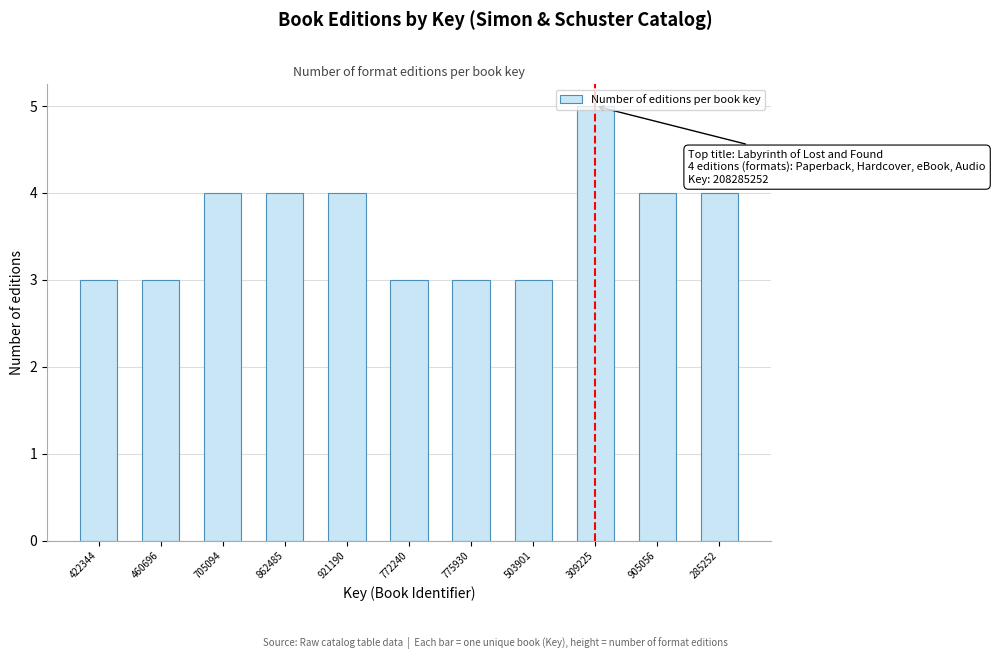

What is the label of the 9th bar from the right?

705094